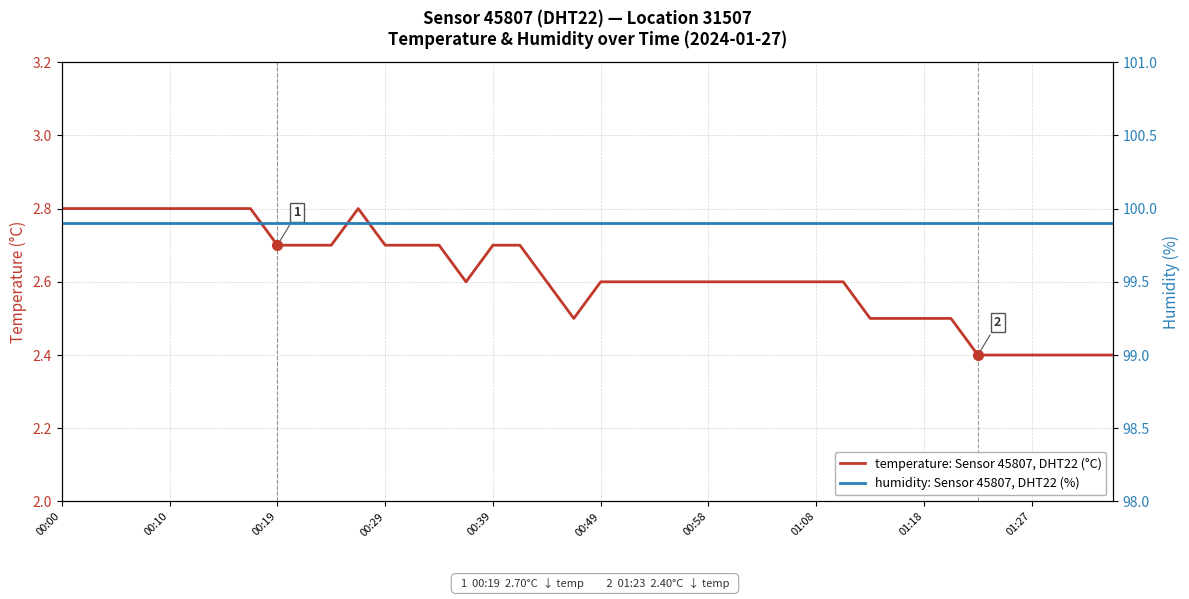

Which series has the largest range (max minus min)?

temperature: Sensor 45807, DHT22 (°C)